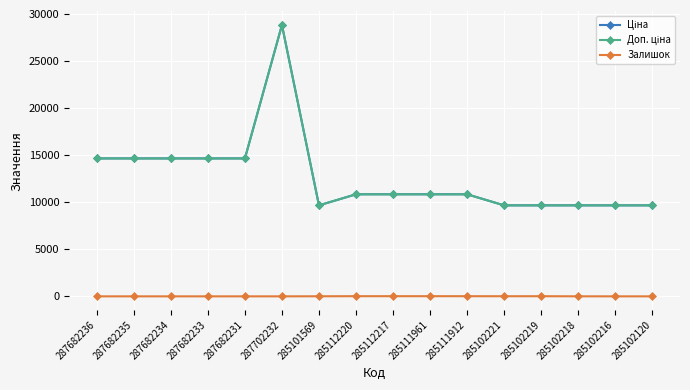

Which series has the largest total across all categories?

Ціна